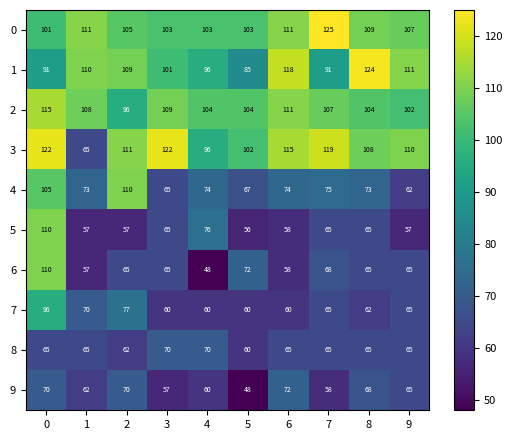

What is the difference between the 9 values at 3 and 2?

13